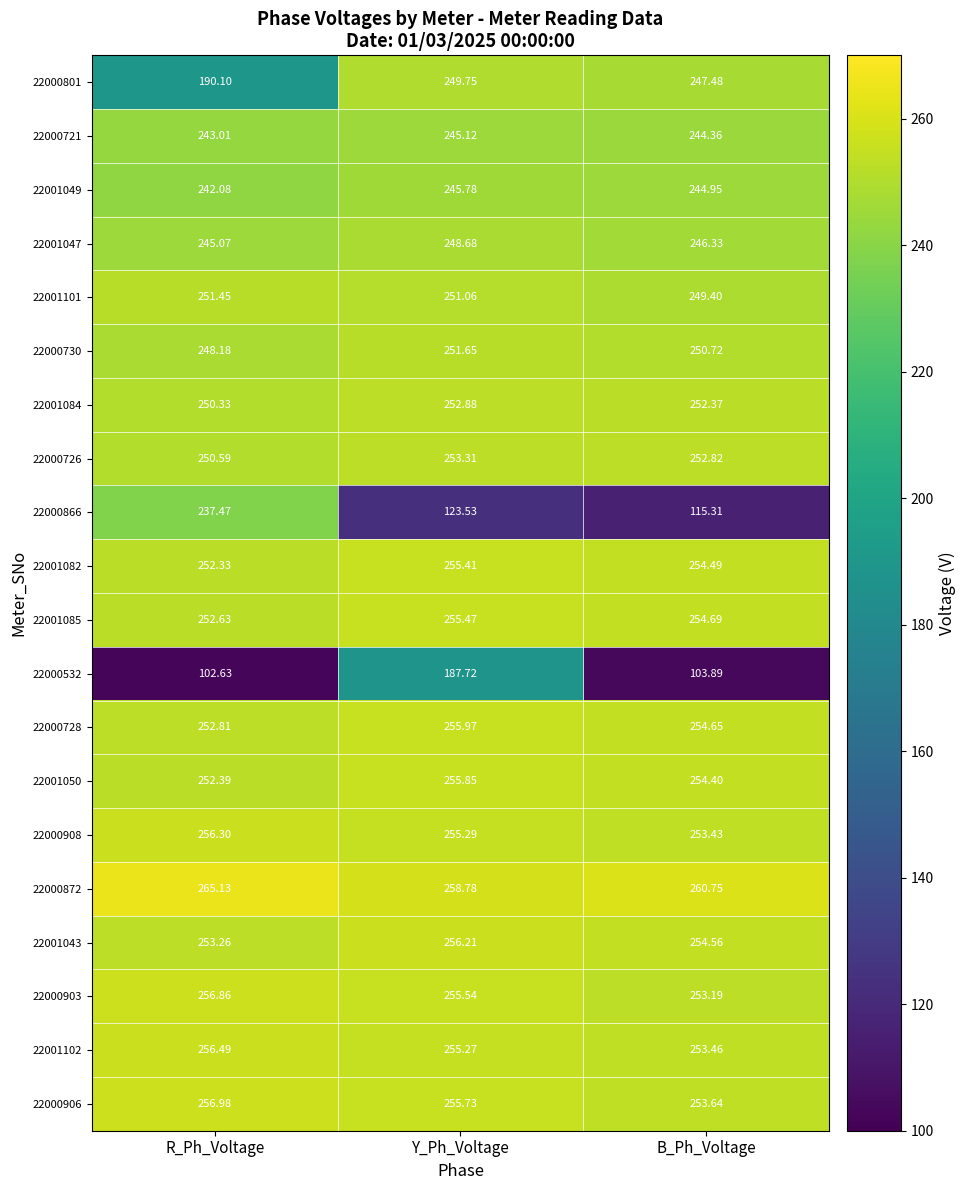

Rank the categories by 22001043 value from lowest to highest.

R_Ph_Voltage, B_Ph_Voltage, Y_Ph_Voltage